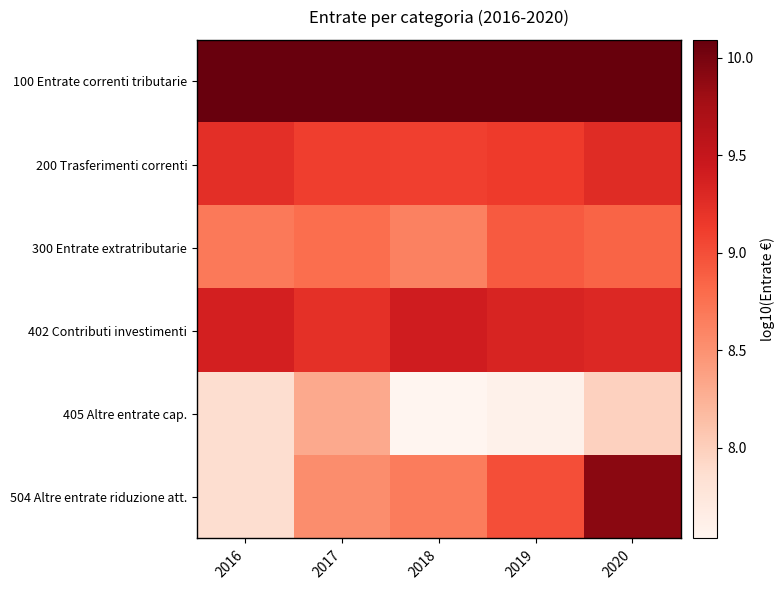

Which series has the widest spread of values?

504 Altre entrate riduzione att.